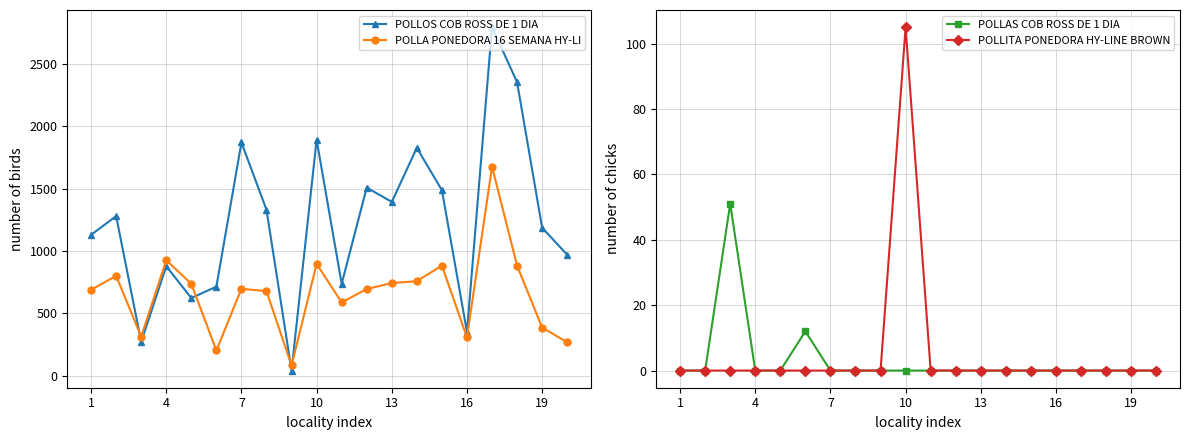

True or false: POLLITA PONEDORA HY-LINE BROWN and POLLA PONEDORA 16 SEMANA HY-LI intersect in this chart.

False